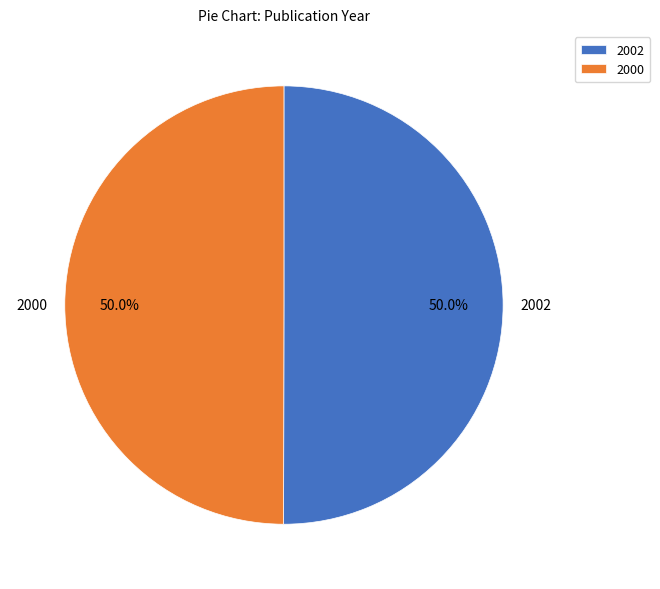

The 2002 slice represents 50% of the pie. True or false?

True